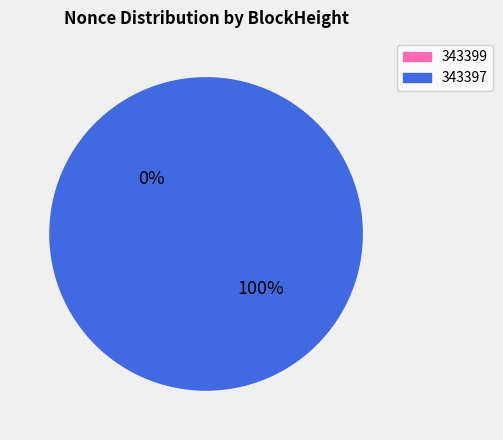

What is the majority slice?

343397